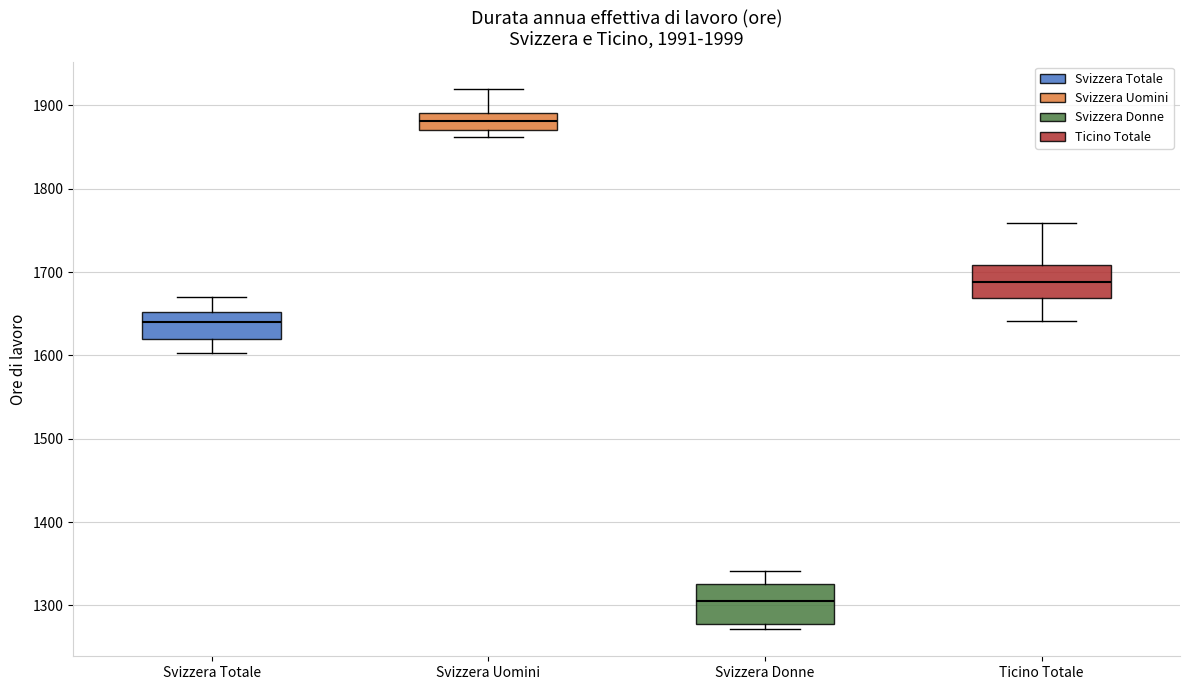

Where does the median line of the box for Svizzera Donne sit on the y-axis? The values are not printed on the chart, so give them approximately, as read against the axis.

1310